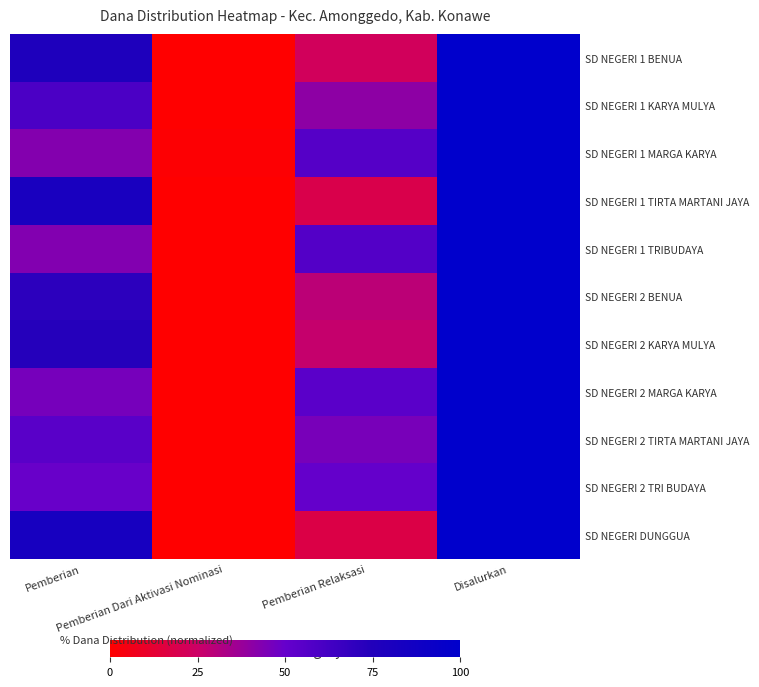

Which series changed the most between Pemberian and Disalurkan?

SD NEGERI 1 MARGA KARYA